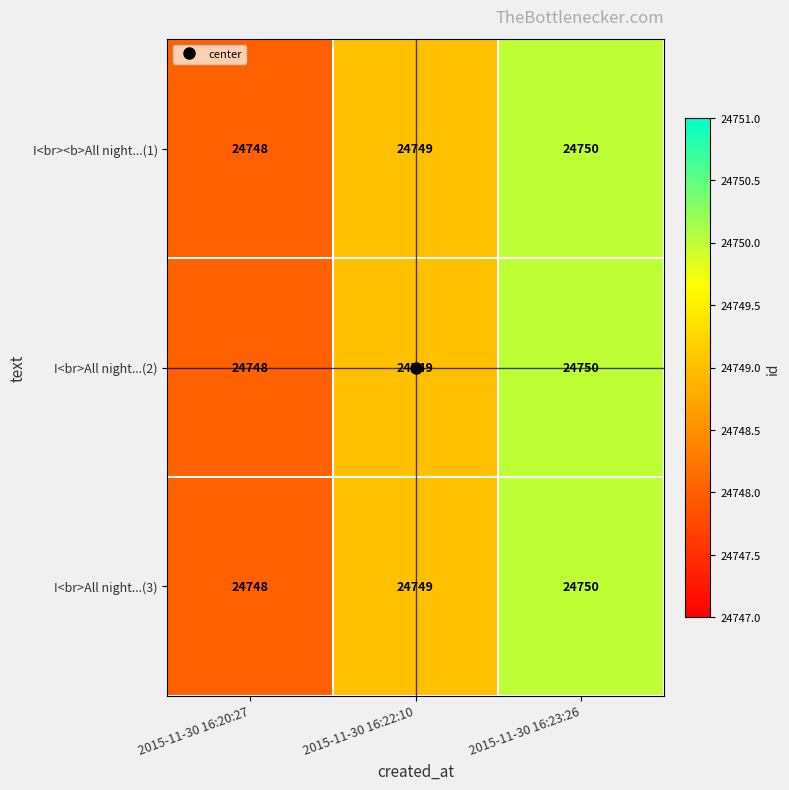

How many series are shown in this chart?

3